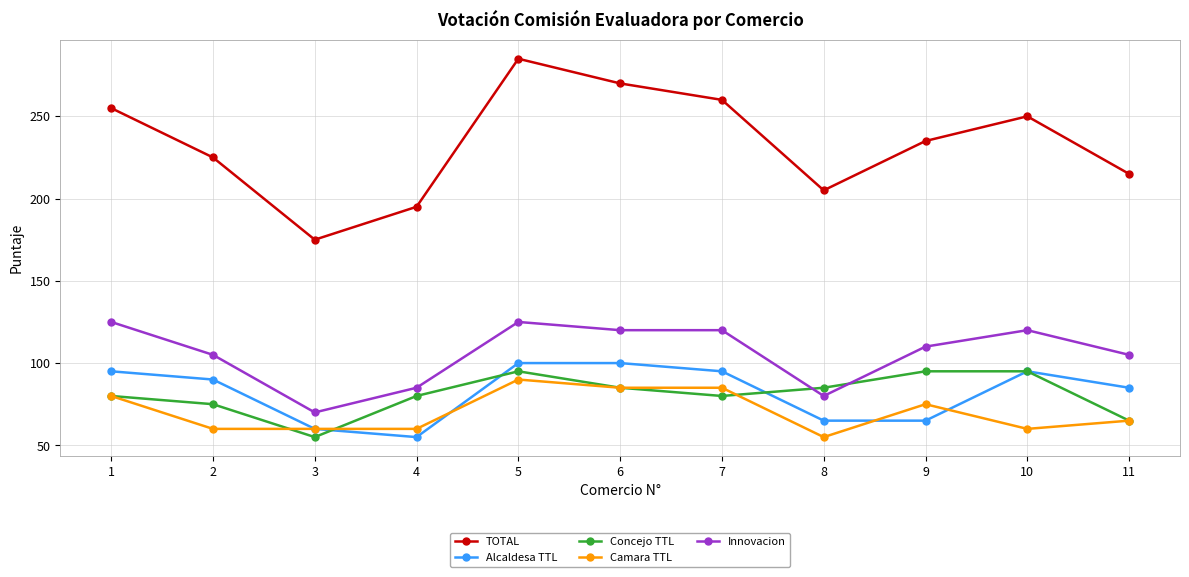

True or false: Innovacion has a value of 120 at 10.

True